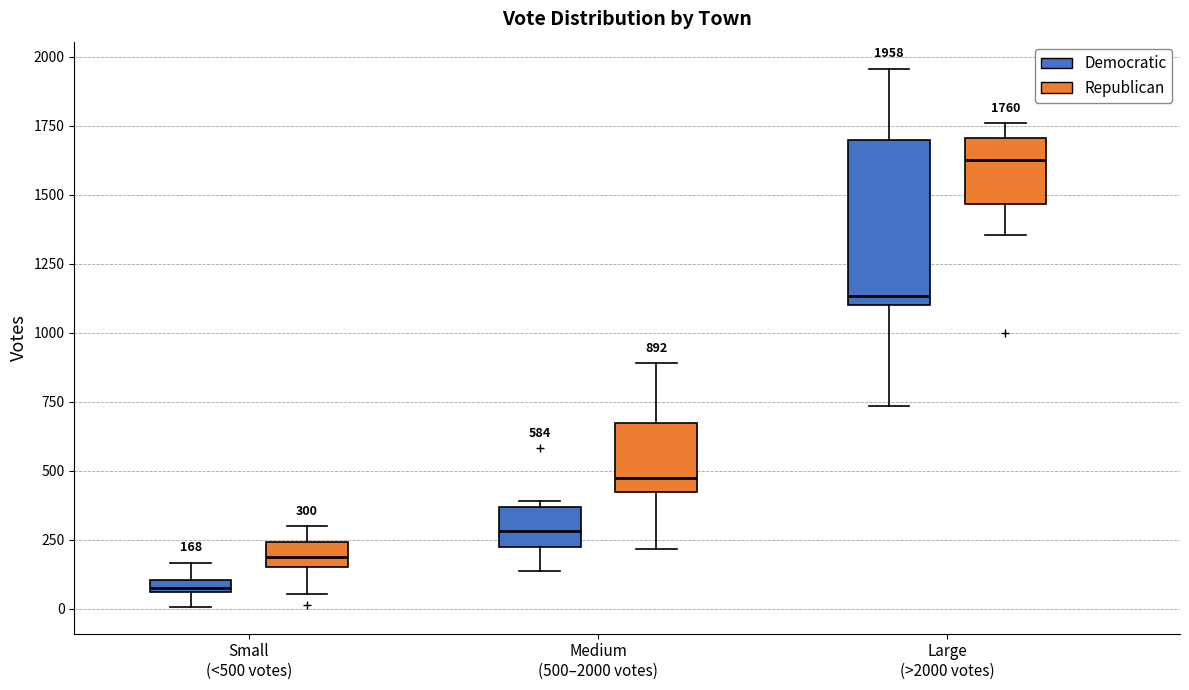

Comparing the boxes themselves (not the whiskers), which one is the tallest?

Large (>2000 votes) (Democratic)